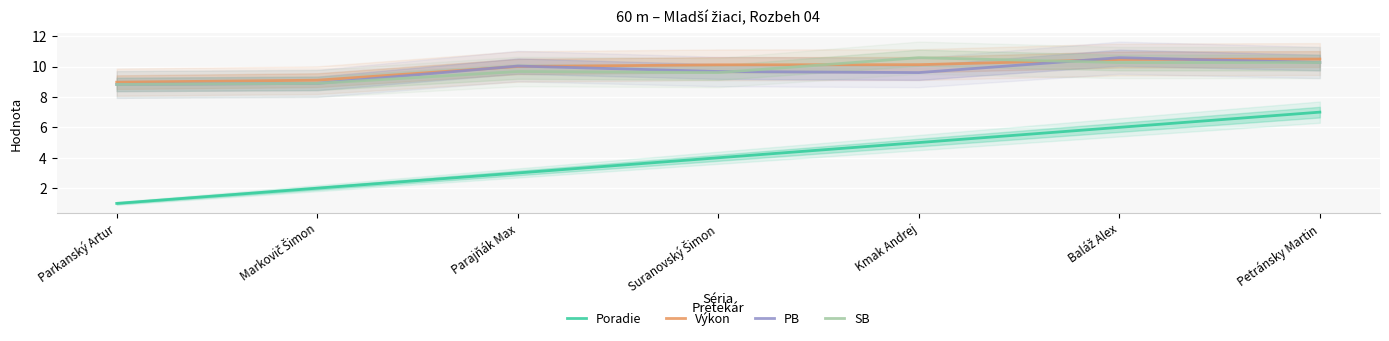

How many times do SB and Výkon cross each other?

2